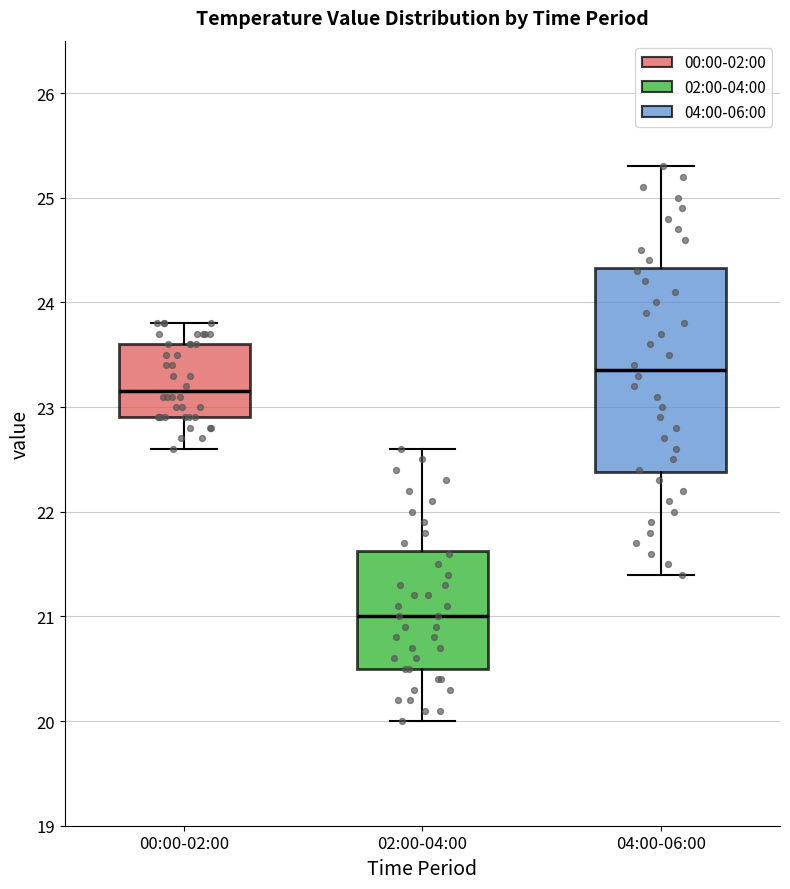

Reading left to right, read every box against the y-axis: the position of its median line, the range the box covers, and the ends of its whiskers. The values are not printed on the chart, so give them approximately, as read against the axis.

00:00-02:00: median 23.2, box 22.9 to 23.6, whiskers 22.6 to 23.8
02:00-04:00: median 21.0, box 20.5 to 21.6, whiskers 20.0 to 22.6
04:00-06:00: median 23.4, box 22.4 to 24.3, whiskers 21.4 to 25.3